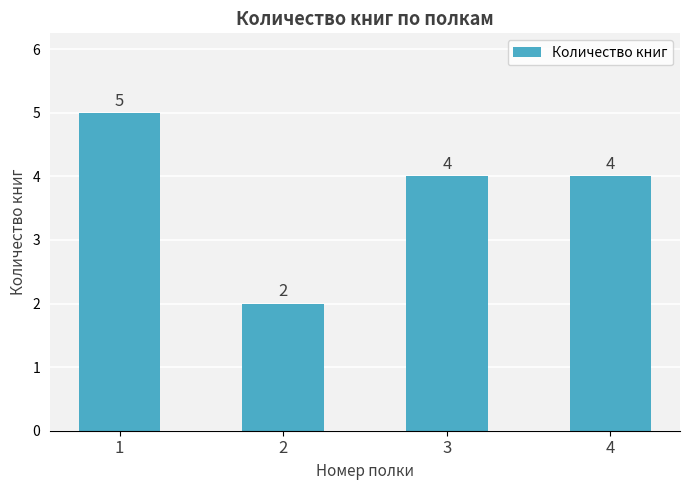

Approximately how many times larger is the value at 4 compared to 2?

2.0